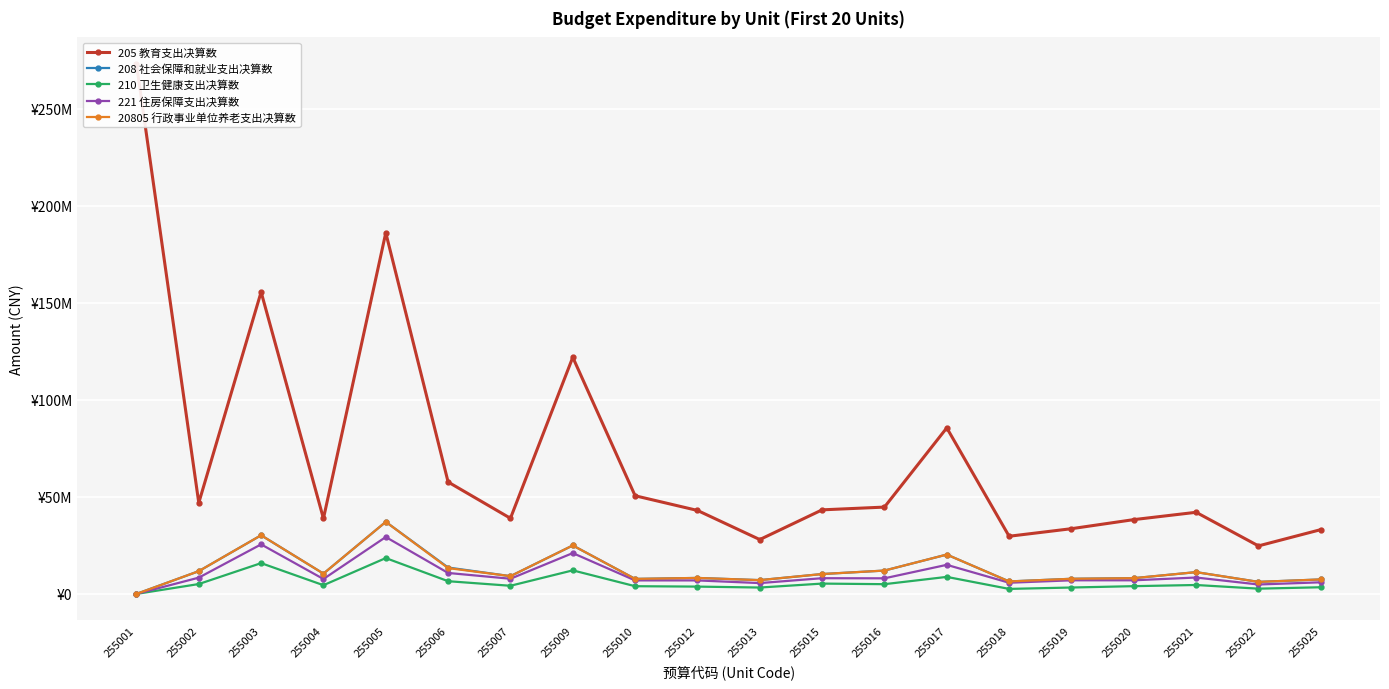

At which category does the chart reach its minimum across all series?

255001